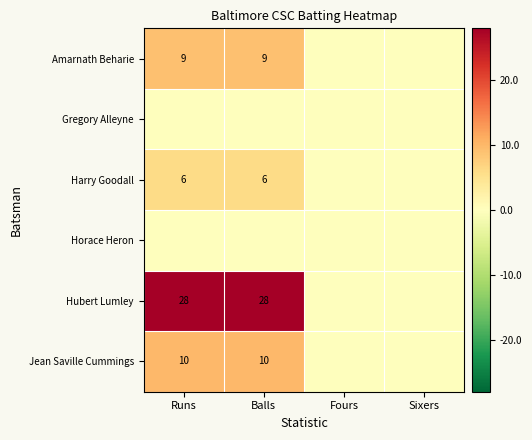

What is the sum of the Harry Goodall values at Balls and Runs?

12